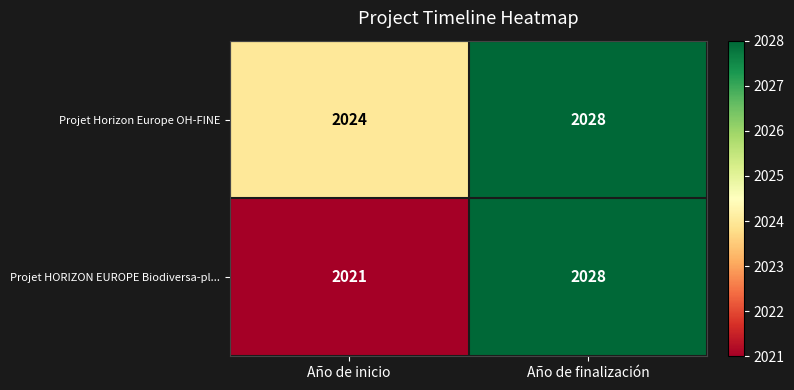

At which label is Projet Horizon Europe OH-FINE closest to 2026?

Año de inicio